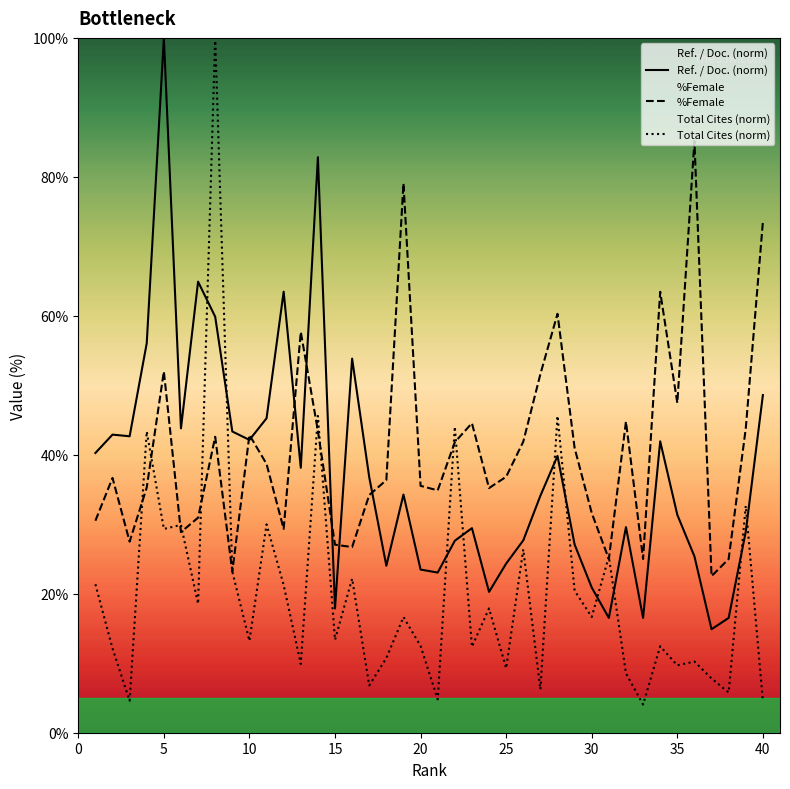

What is the average value of the Ref. / Doc. (norm) series?

37.5